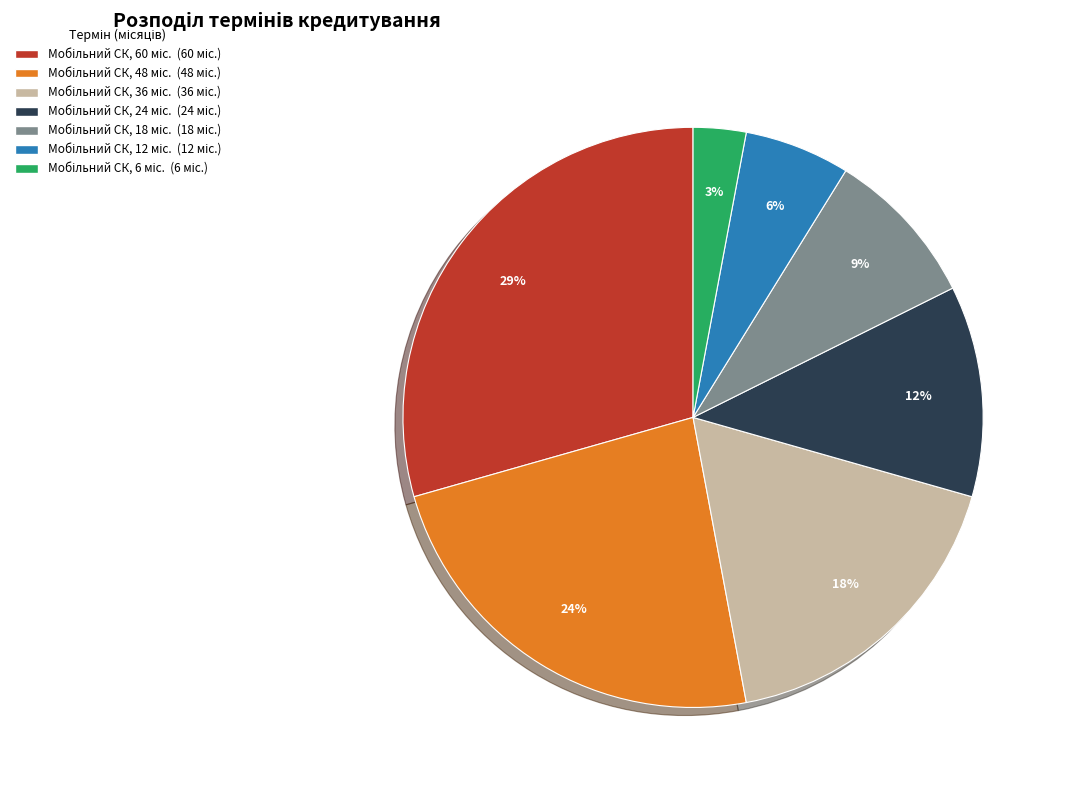

Is there any slice that represents more than half of the pie?

No